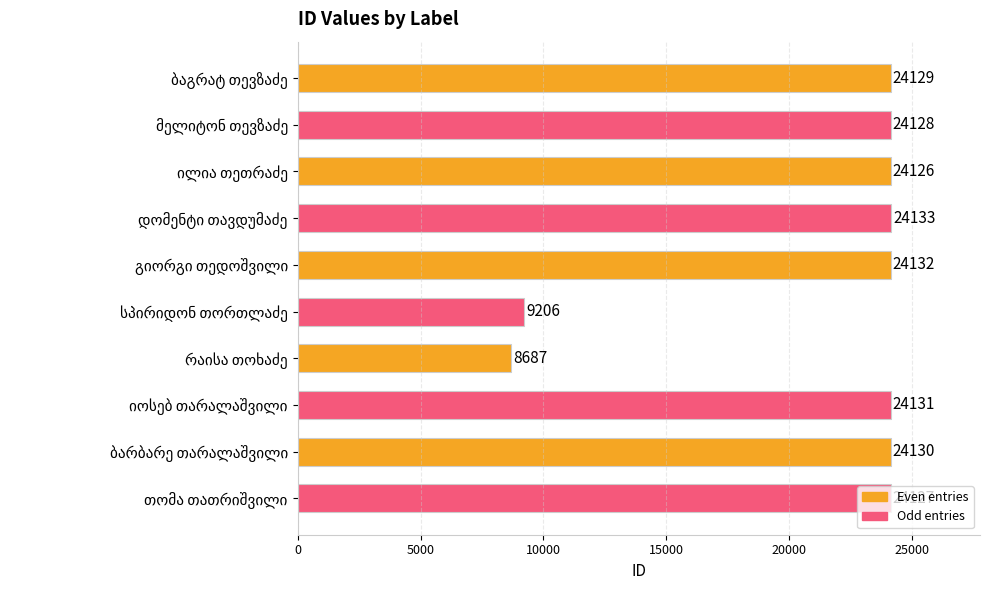

What is the difference between the second highest and second lowest values?

14926